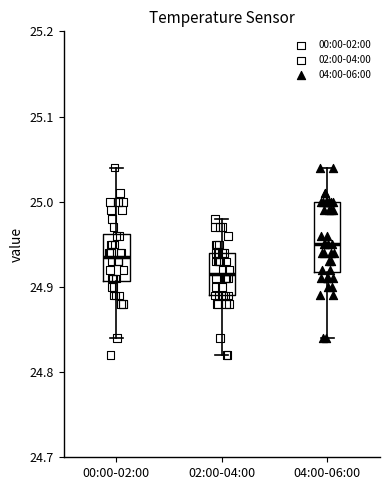

Reading left to right, transcribe this box plot: for each box, give where its median line is, the range the box spans, and where its two whiskers end, as read against the y-axis. The values are not printed on the chart, so give them approximately, as read against the axis.

00:00-02:00: median 24.94, box 24.91 to 24.96, whiskers 24.84 to 25.04
02:00-04:00: median 24.92, box 24.89 to 24.94, whiskers 24.82 to 24.98
04:00-06:00: median 24.95, box 24.92 to 25.00, whiskers 24.84 to 25.04